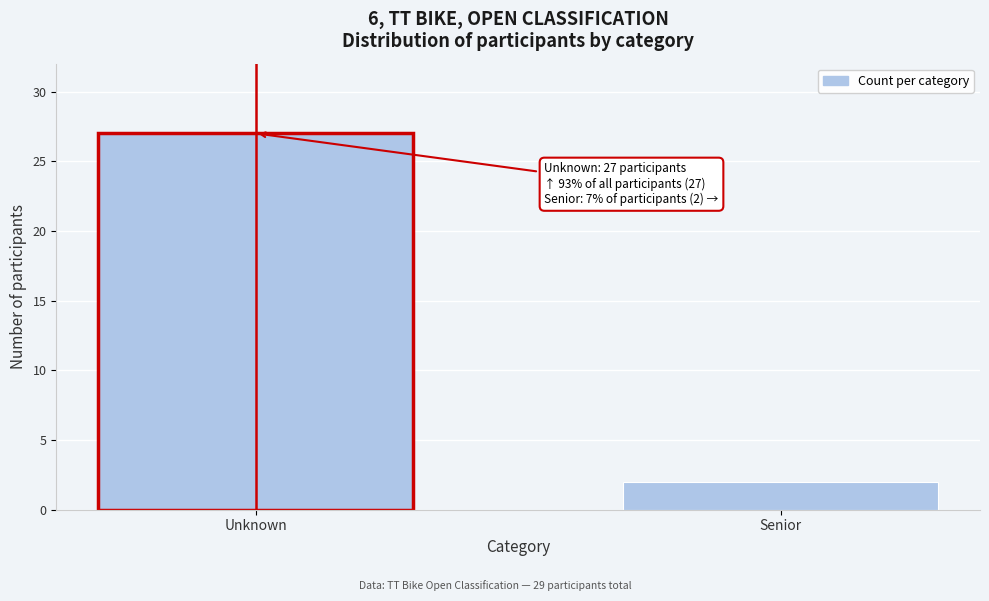

Reading left to right, transcribe all the data shown in this chart.

Unknown=27	Senior=2